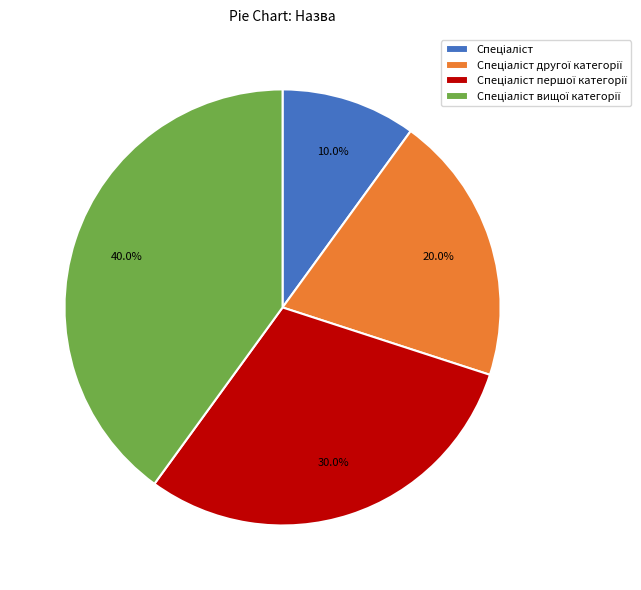

Does any single category account for the majority?

No